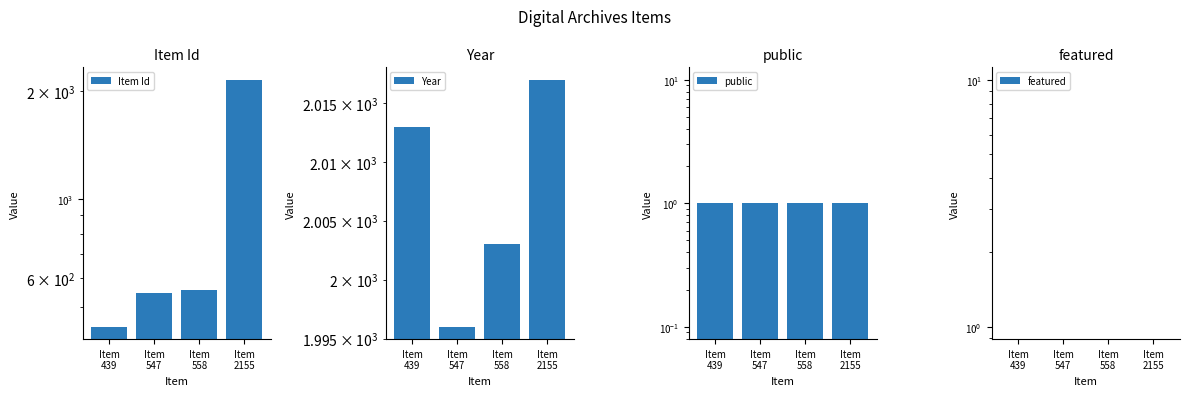

At which label does Item Id first exceed 558?

Item
2155